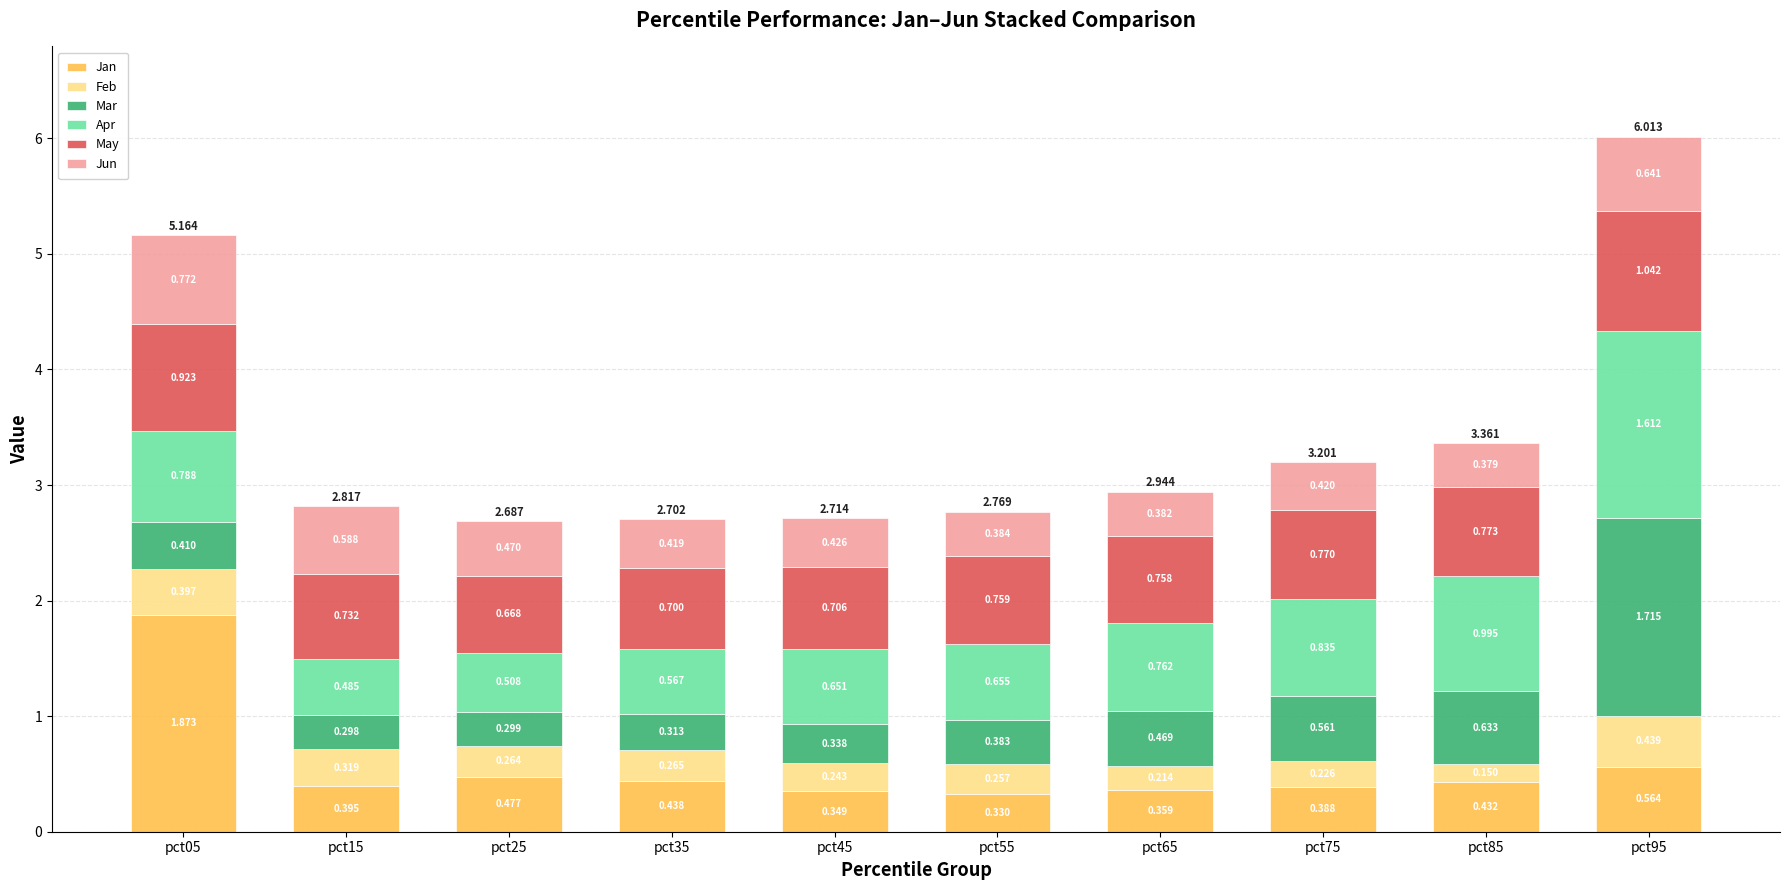

What are all the series names shown in the legend?

Jan, Feb, Mar, Apr, May, Jun